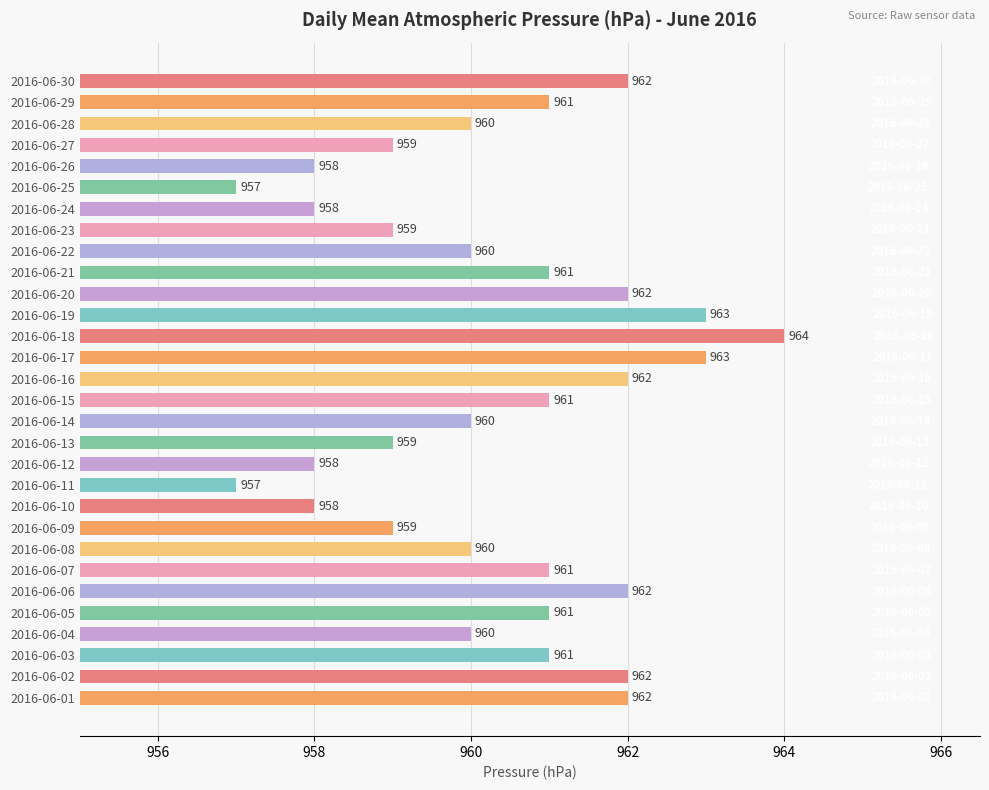

Reading top to bottom, list all the values displayed in this chart.

2016-06-30=962	2016-06-29=961	2016-06-28=960	2016-06-27=959	2016-06-26=958	2016-06-25=957	2016-06-24=958	2016-06-23=959	2016-06-22=960	2016-06-21=961	2016-06-20=962	2016-06-19=963	2016-06-18=964	2016-06-17=963	2016-06-16=962	2016-06-15=961	2016-06-14=960	2016-06-13=959	2016-06-12=958	2016-06-11=957	2016-06-10=958	2016-06-09=959	2016-06-08=960	2016-06-07=961	2016-06-06=962	2016-06-05=961	2016-06-04=960	2016-06-03=961	2016-06-02=962	2016-06-01=962